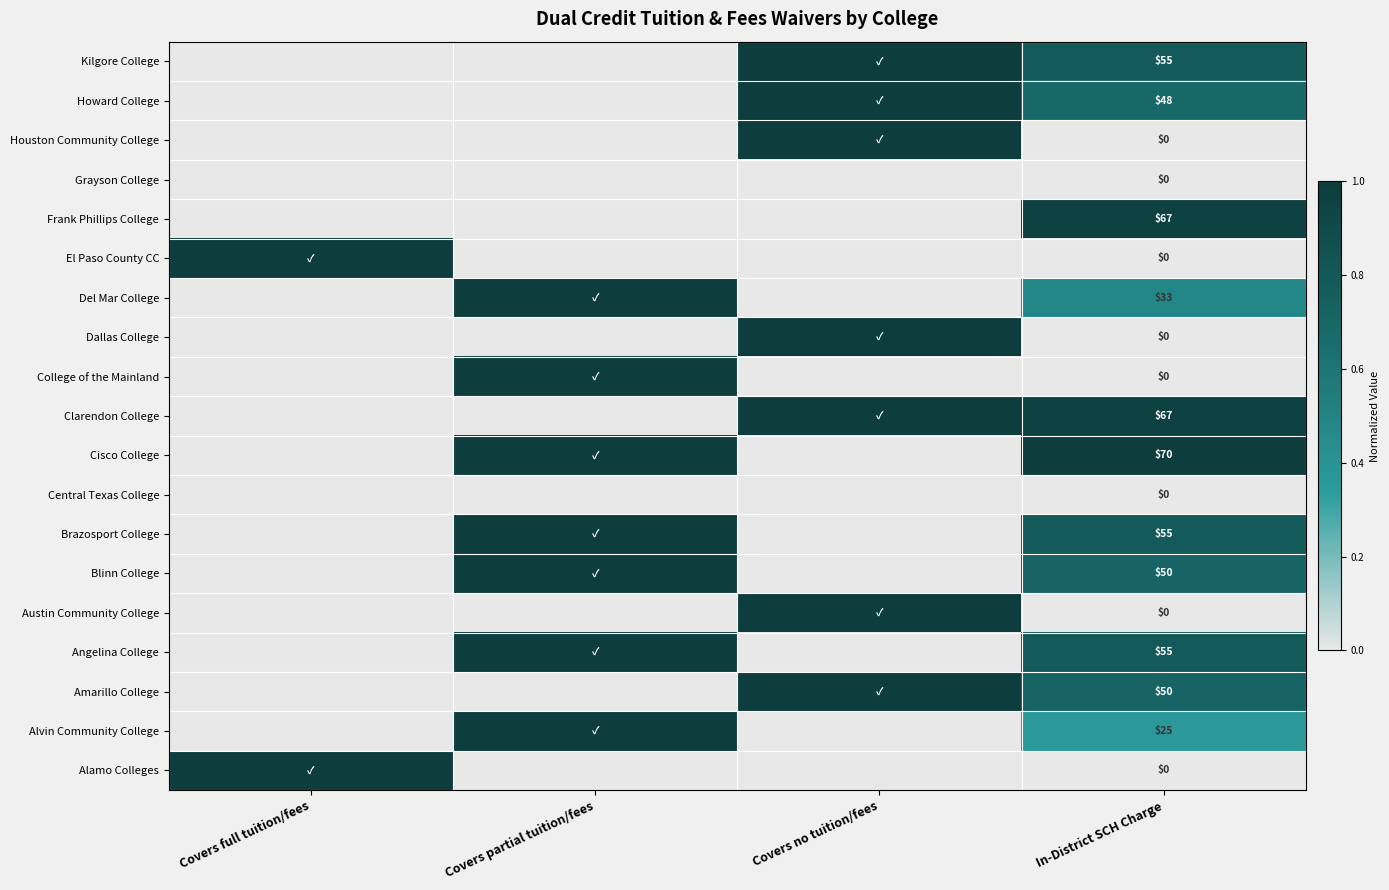

What is the difference between the highest and lowest values at In-District SCH Charge?

70